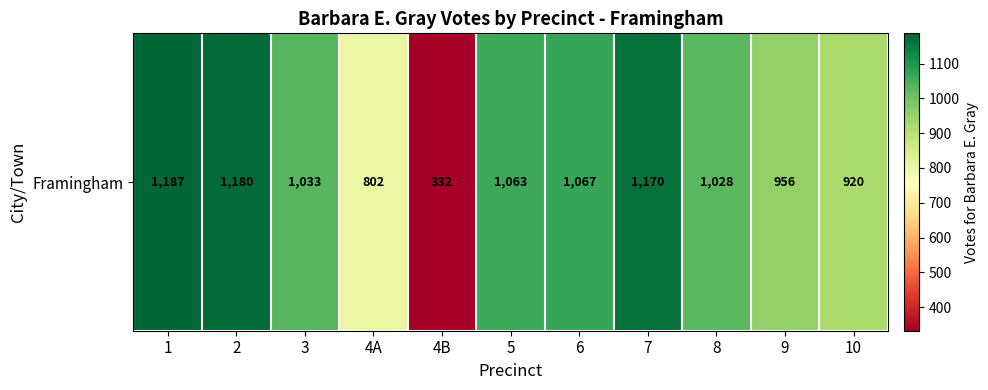

What is the change in value from 3 to 4B?

-701